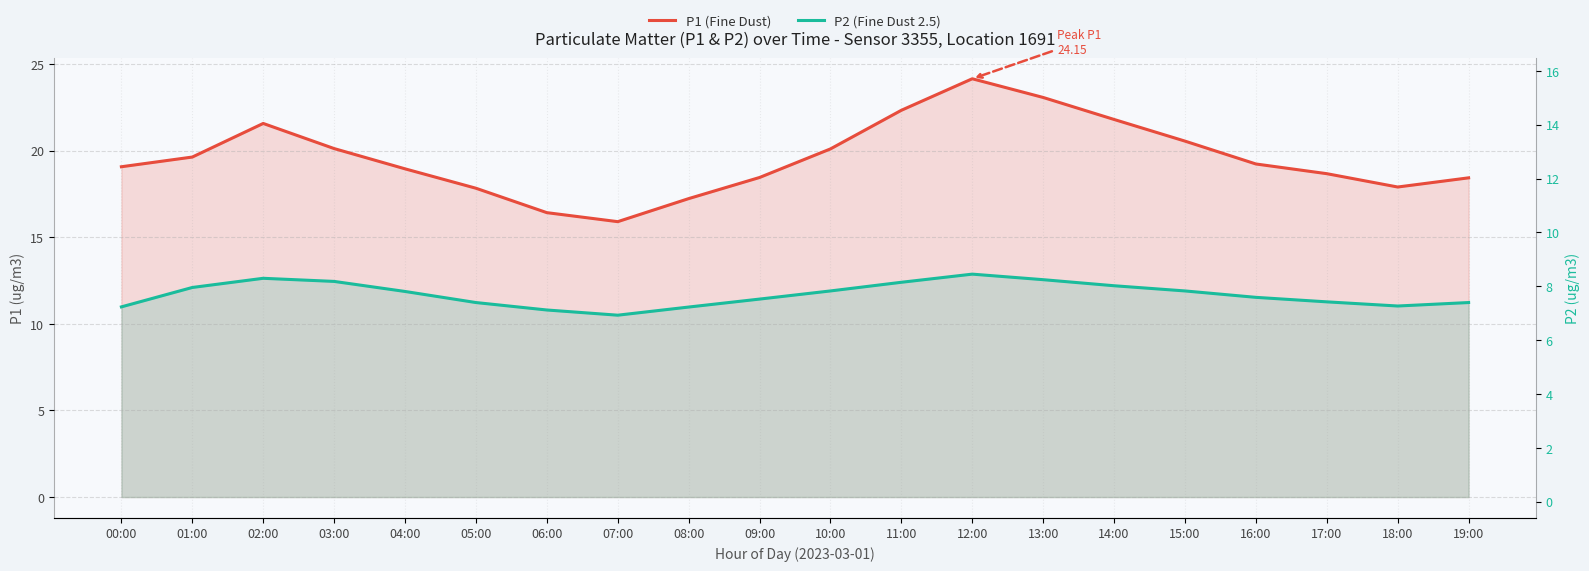

At which category does P1 (Fine Dust) reach its first local valley?

07:00